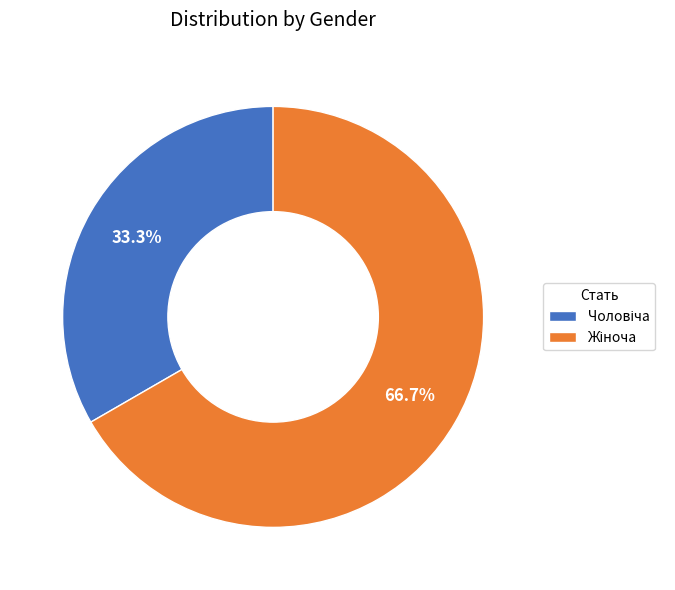

Does any single category account for the majority?

Yes